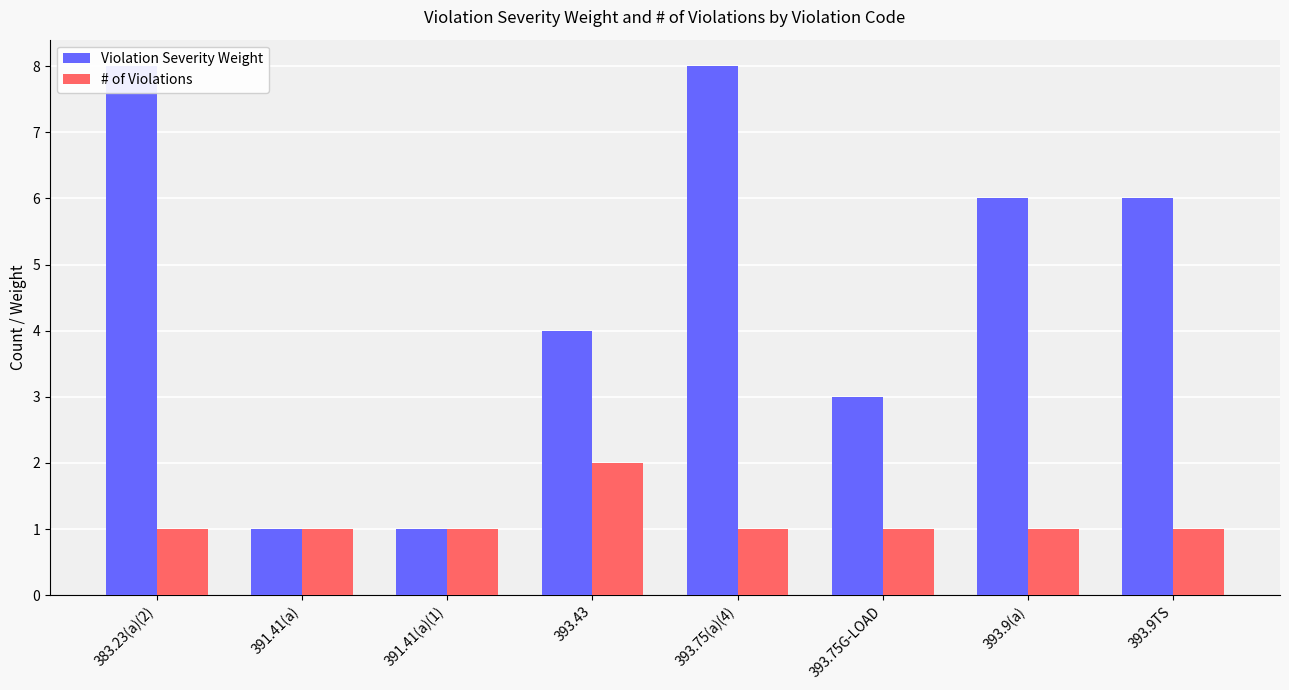

What is the total value across all series at 393.75G-LOAD?

4